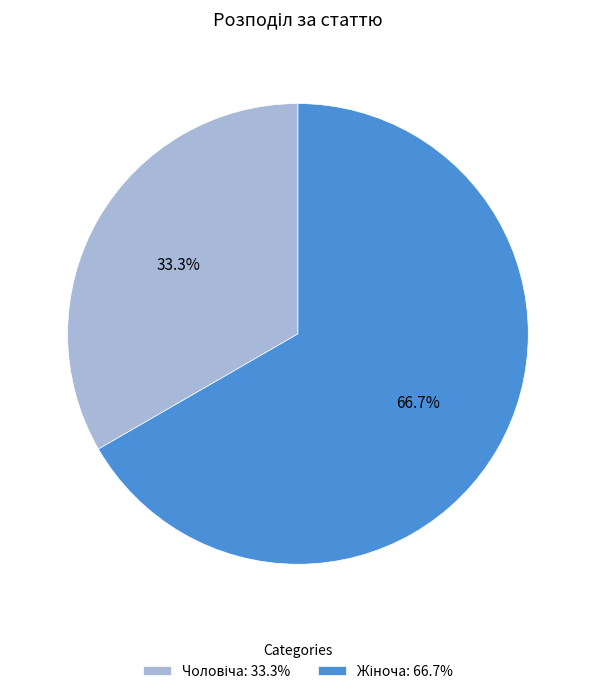

True or false: Чоловіча accounts for 33% of the total.

True